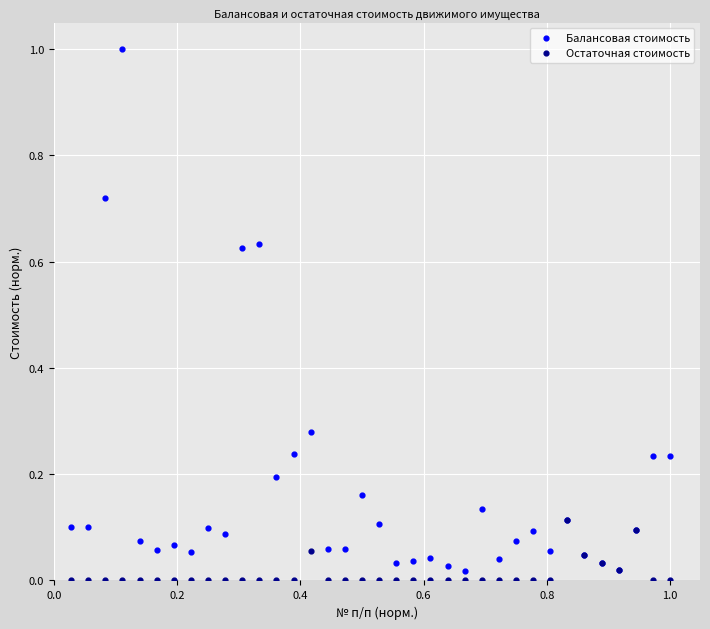

Which series reaches the minimum Y coordinate?

Остаточная стоимость